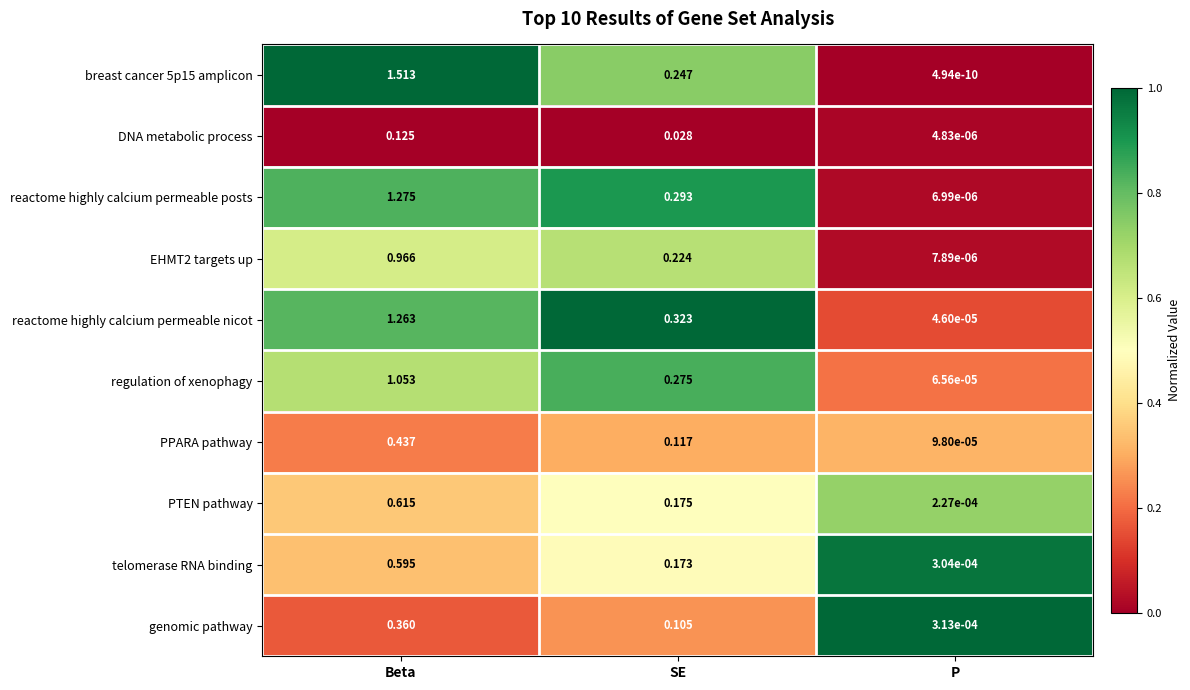

Which series changed the most between SE and P?

reactome highly calcium permeable nicot